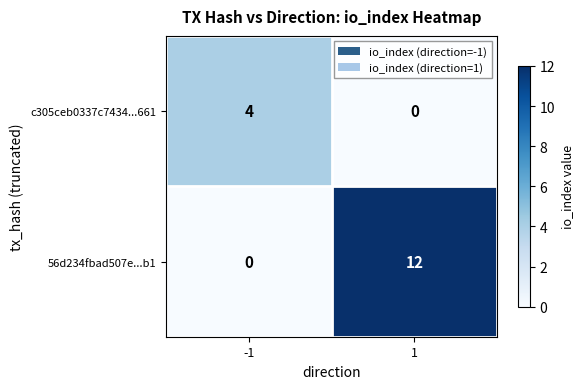

What is the sum of all 56d234fbad507e...b1 values?

12